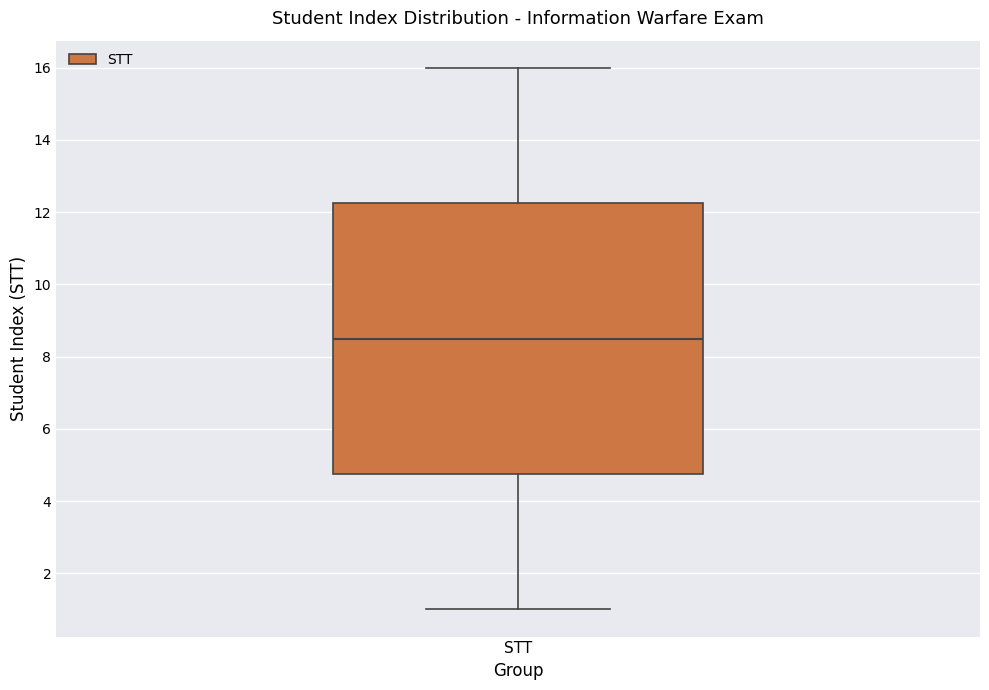

Transcribe this box plot: give where the median line is, the range the box spans, and where the two whiskers end, as read against the y-axis. The values are not printed on the chart, so give them approximately, as read against the axis.

median 8.6, box 4.8 to 12.2, whiskers 1.0 to 16.0